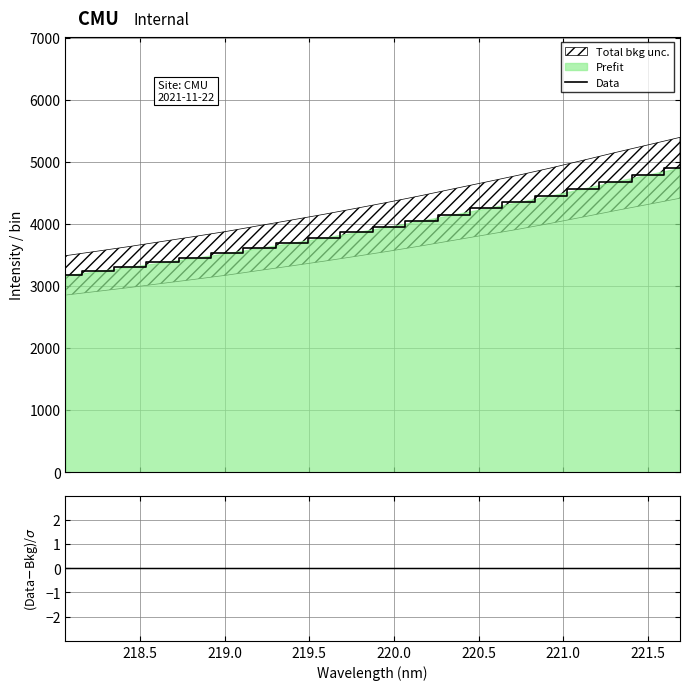

What is the highest value of the Data series?

4906.5